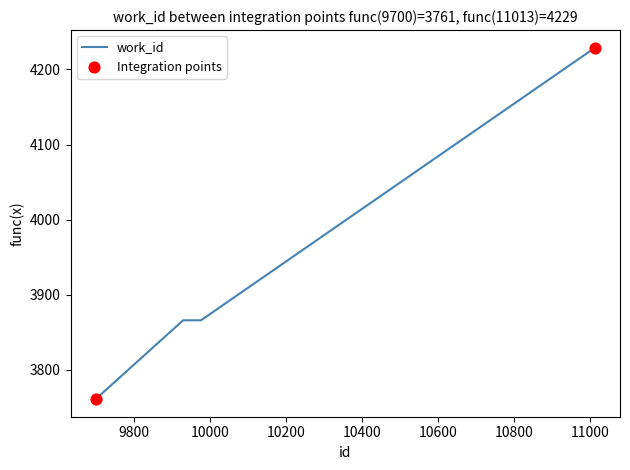

What is the maximum value shown in the chart?

4229